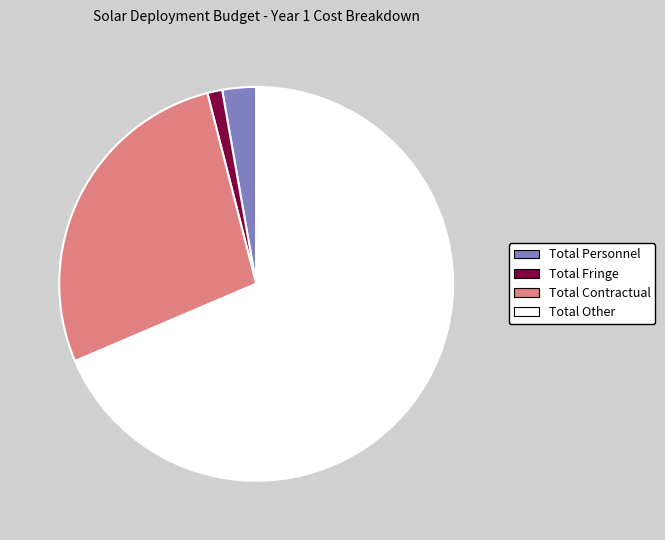

Combined, do Total Contractual and Total Fringe account for over 50%?

No